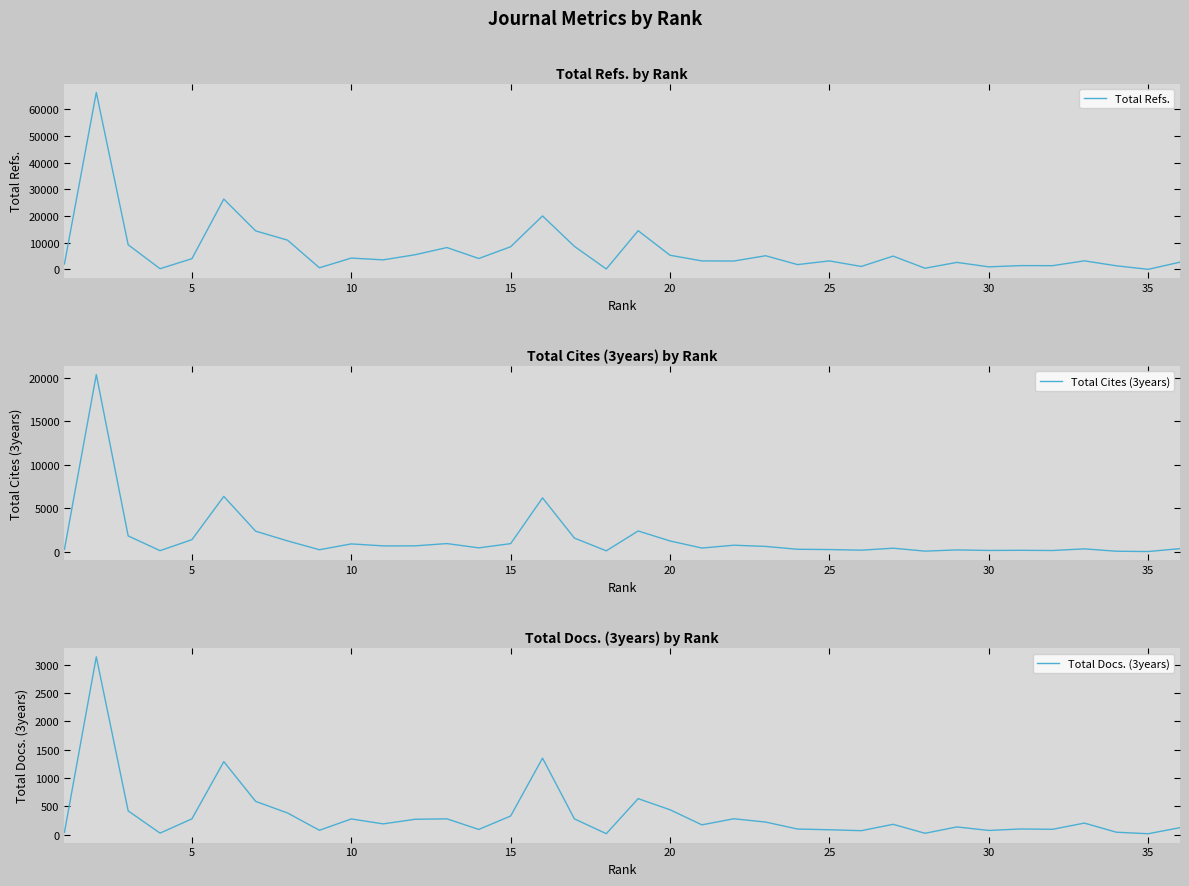

True or false: Total Cites (3years) and Total Refs. intersect in this chart.

False